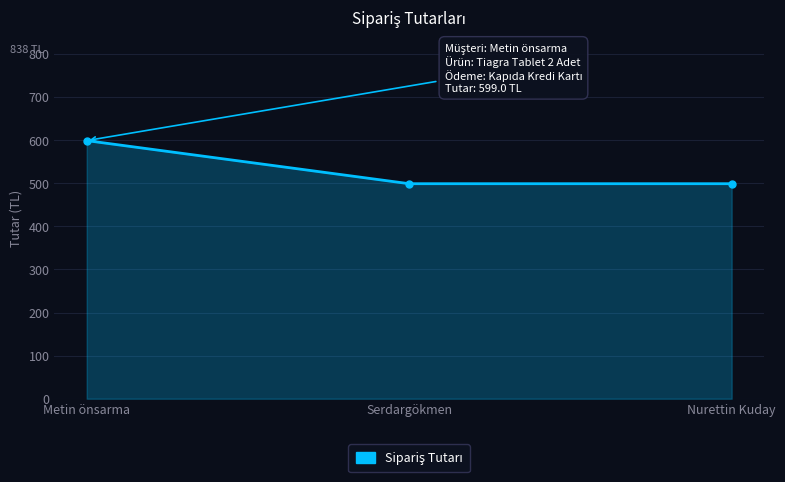

Reading left to right, list all the values displayed in this chart.

Metin önsarma=599	Serdargökmen=499	Nurettin Kuday=499